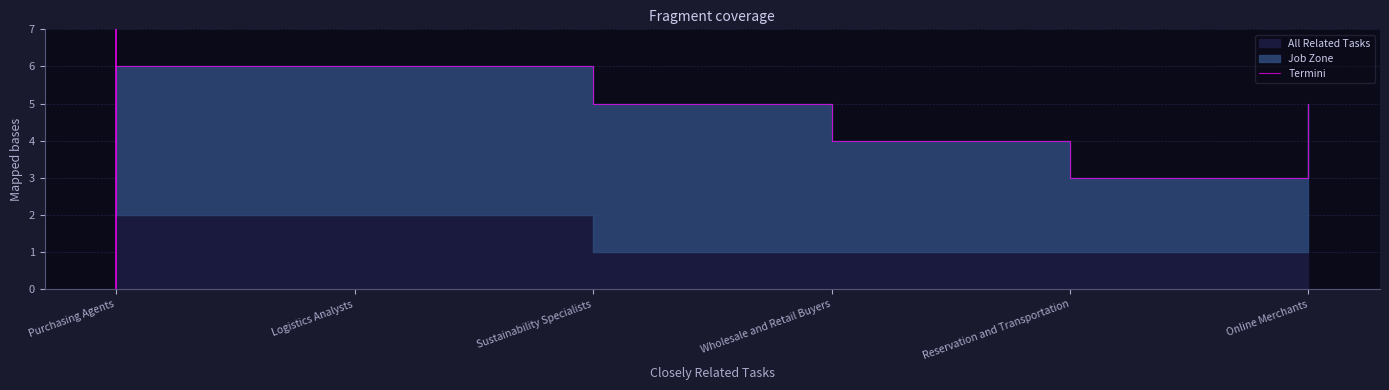

Reading left to right, what are all the values shown in this chart?

Purchasing Agents=6	Logistics Analysts=6	Sustainability Specialists=5	Wholesale and Retail Buyers=4	Reservation and Transportation=3	Online Merchants=5